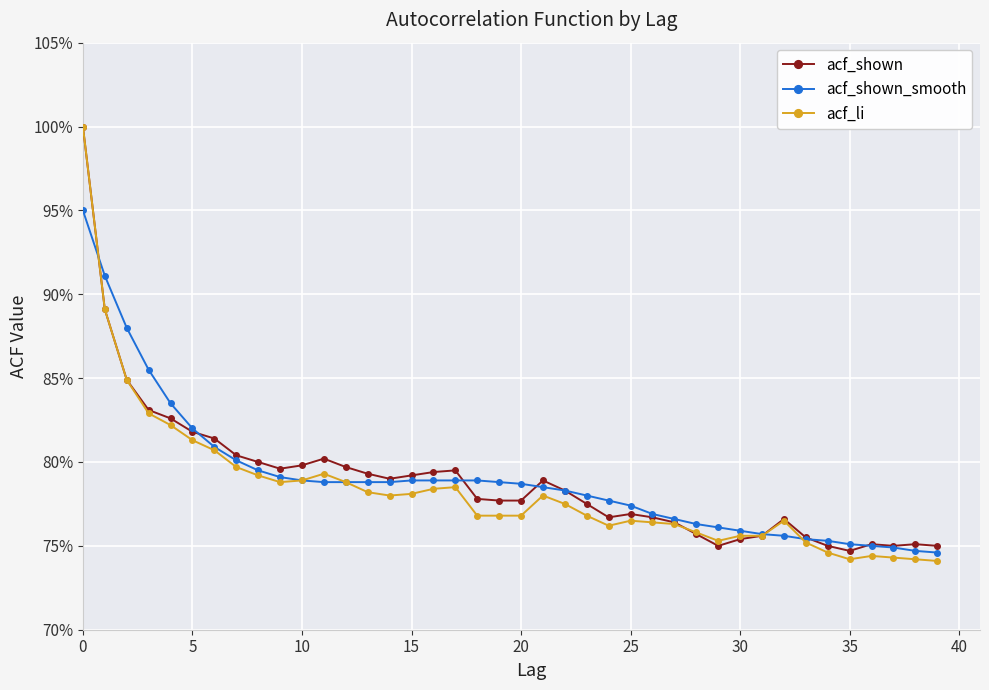

Which series has the largest range (max minus min)?

acf_li